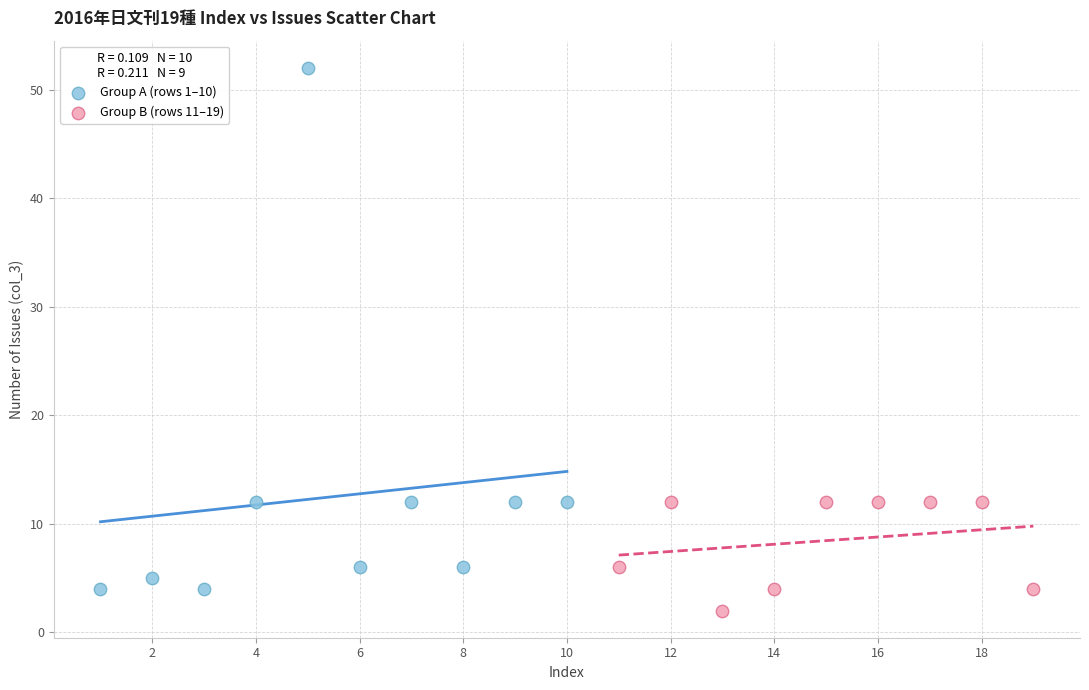

Which series reaches the minimum Y coordinate?

Group B (rows 11–19)